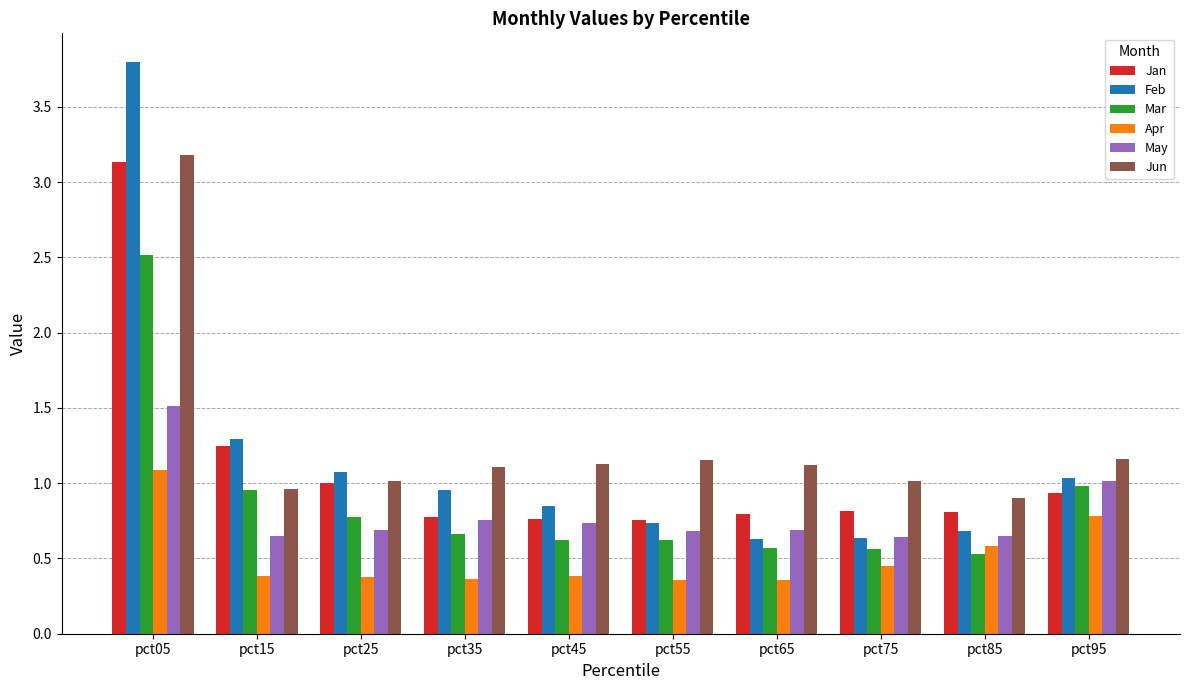

What is the total value across all series at pct85?

4.2